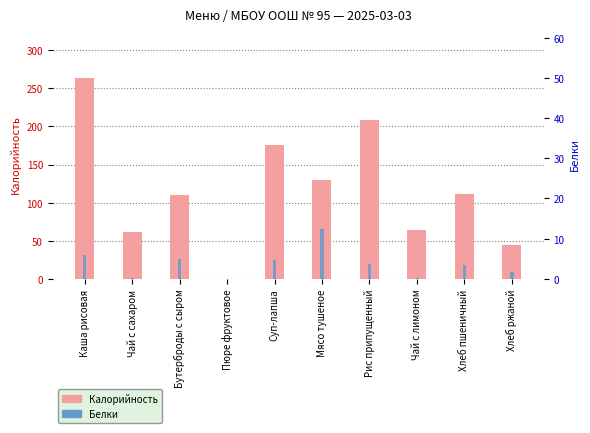

Reading left to right, list all the values displayed in this chart.

Калорийность: Каша рисовая=264.0	Чай с сахаром=61.0	Бутерброды с сыром=110.0	Пюре фруктовое=0.0	Суп-лапша=176.0	Мясо тушеное=130.0	Рис припущенный=209.0	Чай с лимоном=64.0	Хлеб пшеничный=112.0	Хлеб ржаной=44.0
Белки: Каша рисовая=6.0	Чай с сахаром=0.2	Бутерброды с сыром=4.9	Пюре фруктовое=0.0	Суп-лапша=4.6	Мясо тушеное=12.5	Рис припущенный=3.7	Чай с лимоном=0.3	Хлеб пшеничный=3.4	Хлеб ржаной=1.6